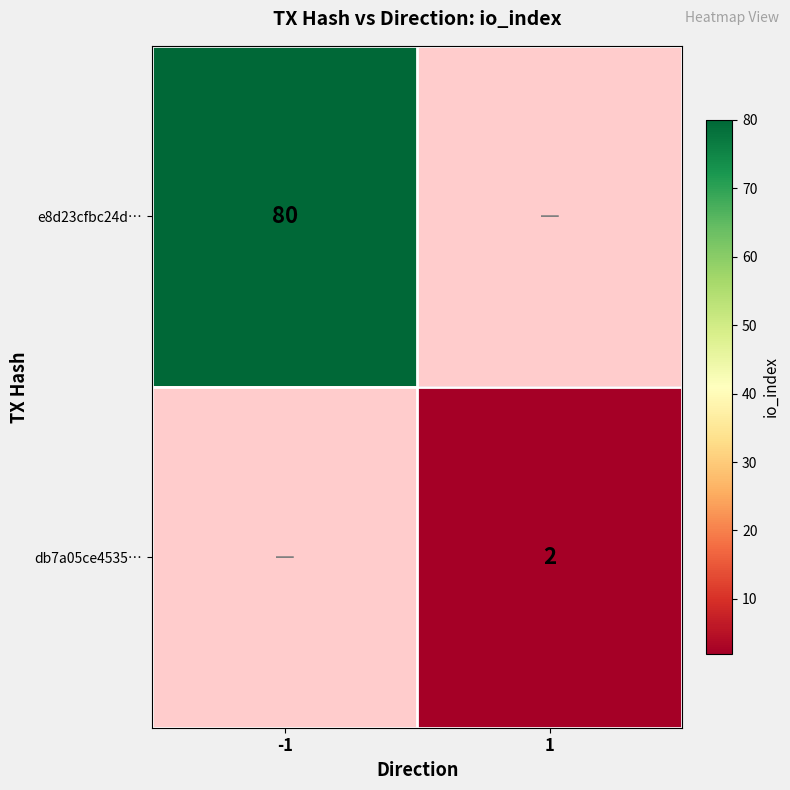

The value of e8d23cfbc24d… at -1 is 80. True or false?

True